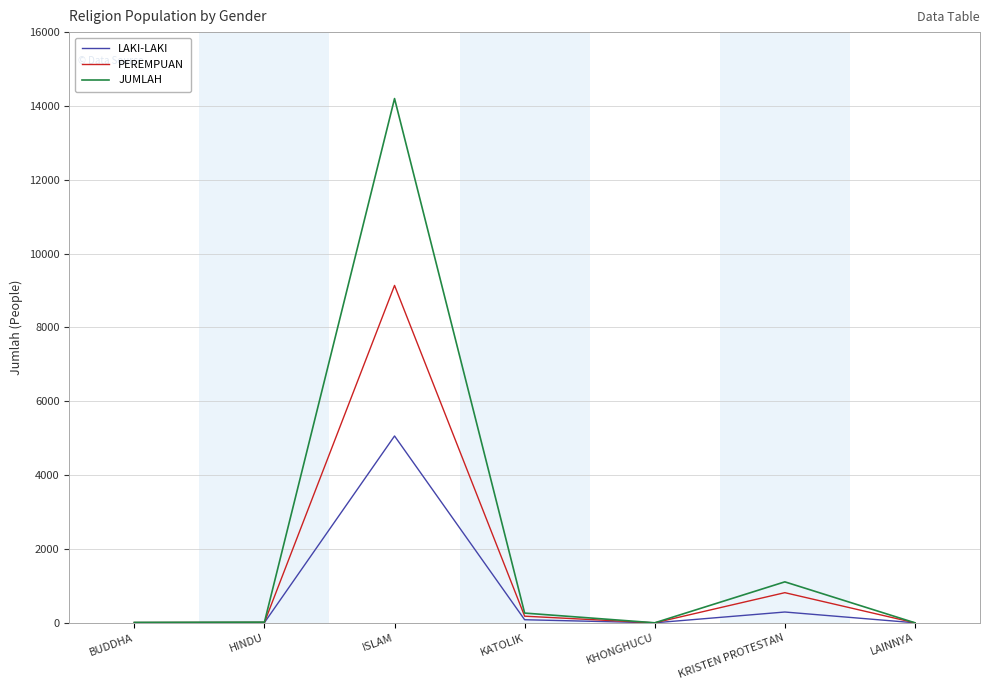

At how many categories does at least one series exceed 8790?

1